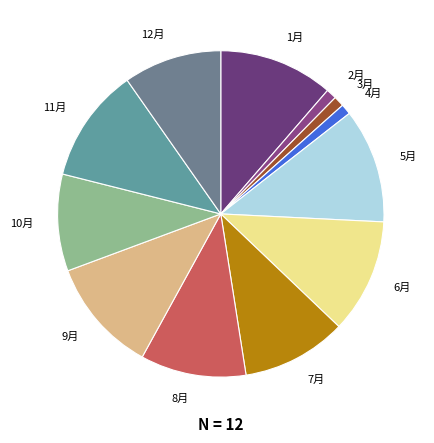

Count the number of slices in the pie.

12